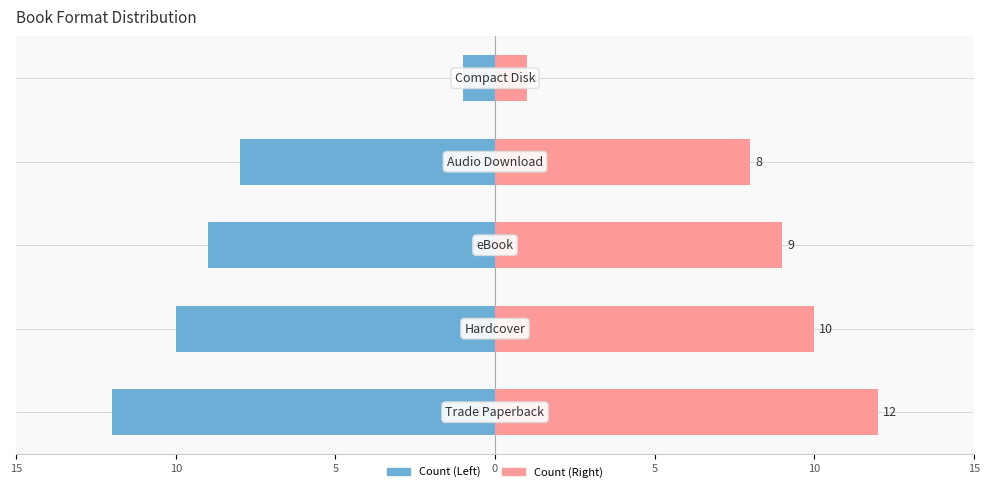

Reading left to right, transcribe all the data shown in this chart.

Trade Paperback / Left: -12	-10	-9	-8	-1
Hardcover / Right: 12	10	9	8	1